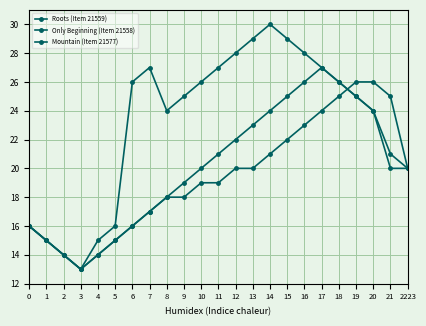

Read the Roots (Item 21559) value at 18, to the nearest 5.

25